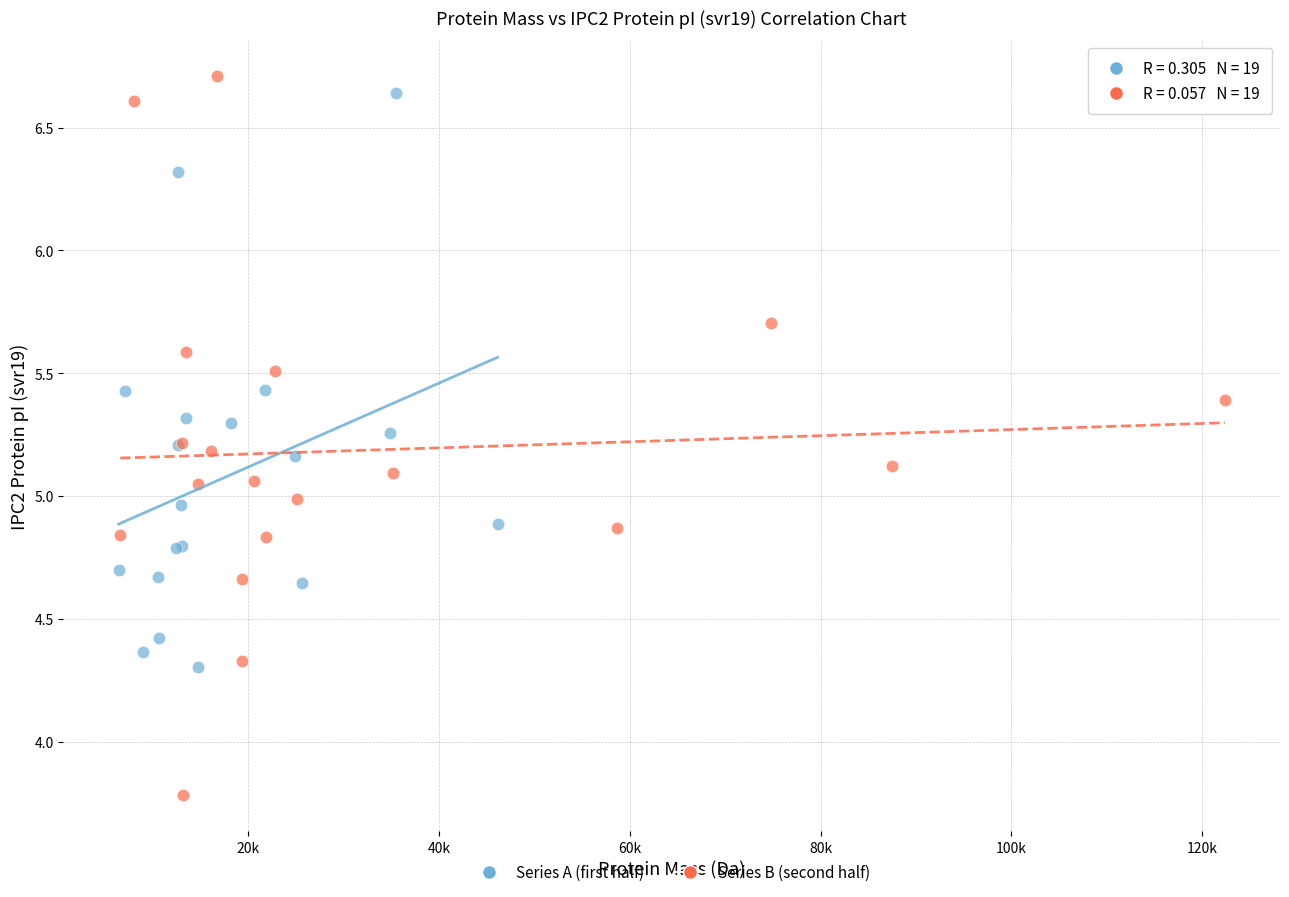

Which series has the widest spread of Y values?

Series B (second half)